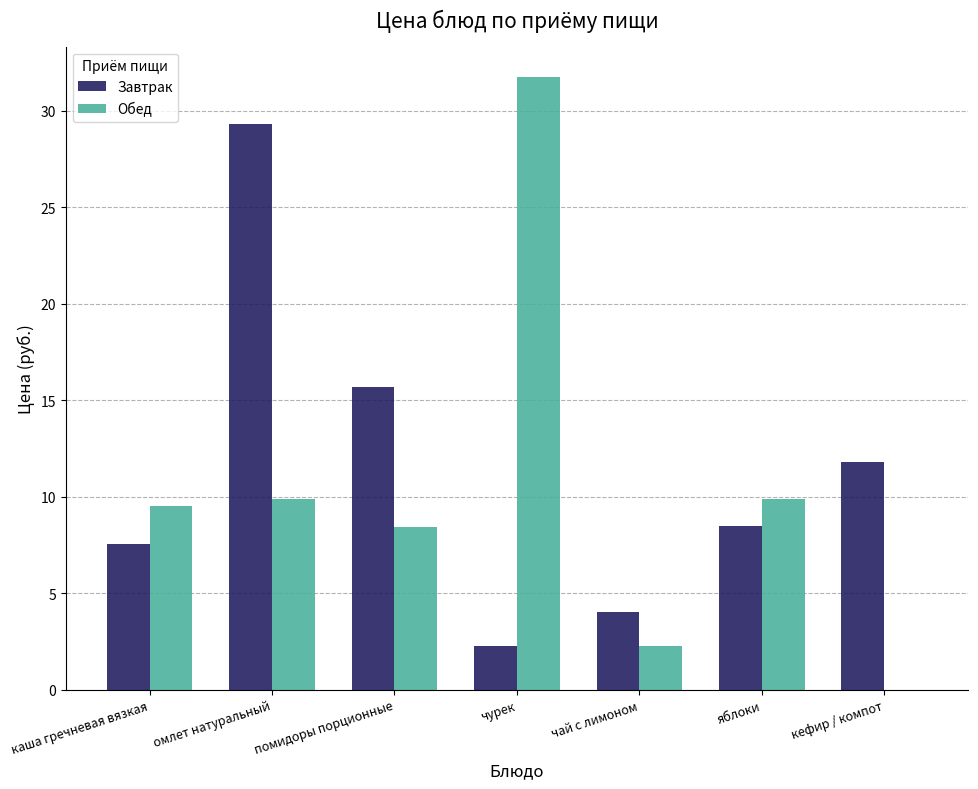

What is the highest value of the Завтрак series?

29.3